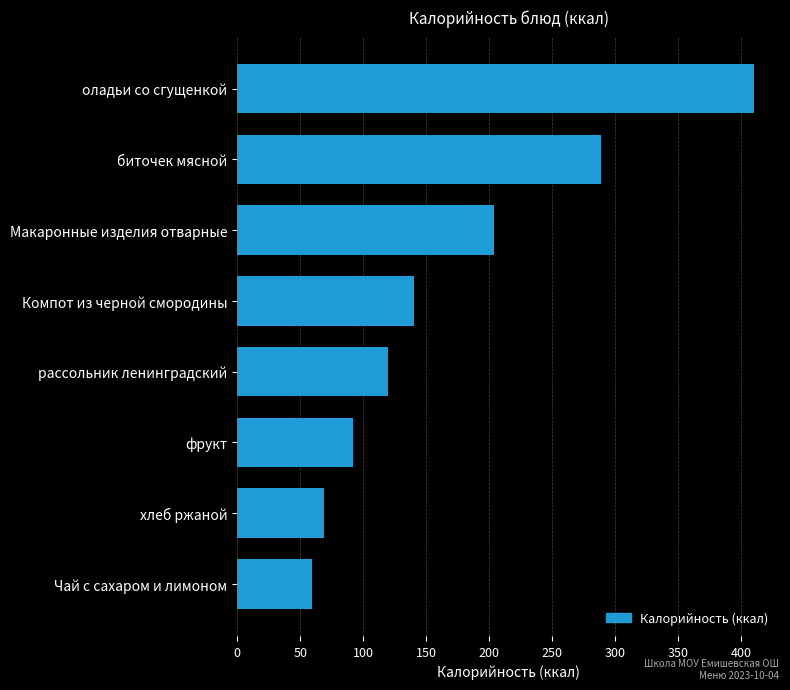

How many values are below 140?

4